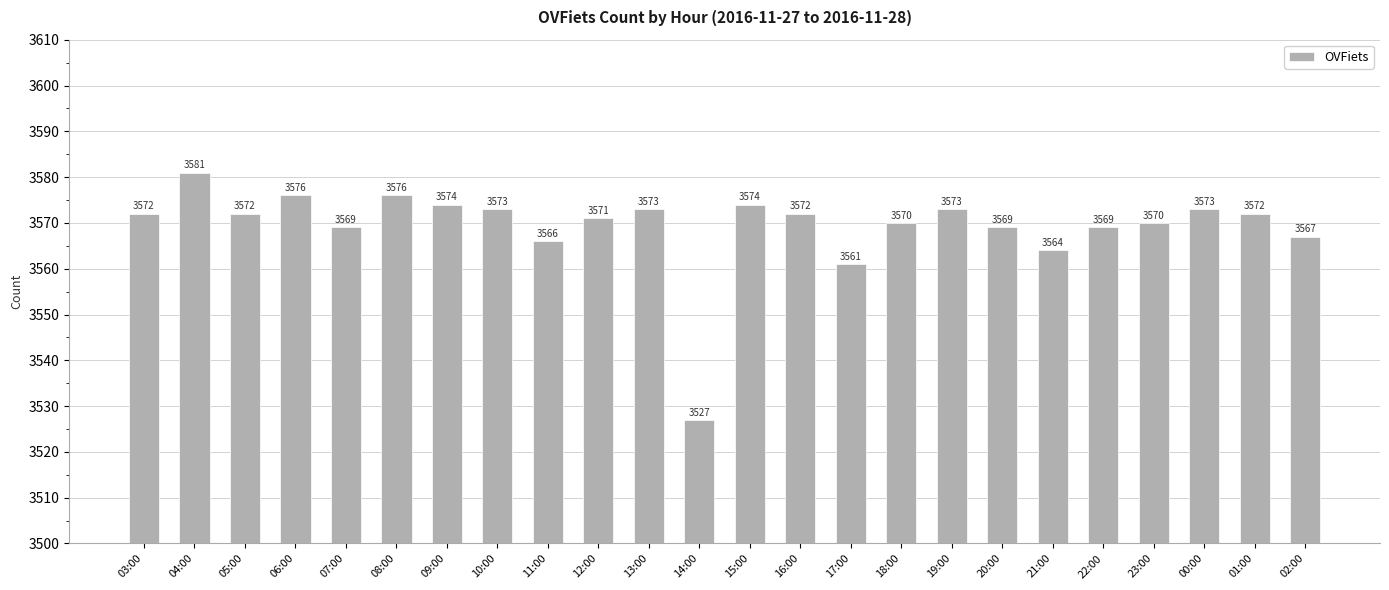

What is the difference between the second highest and minimum values?

49